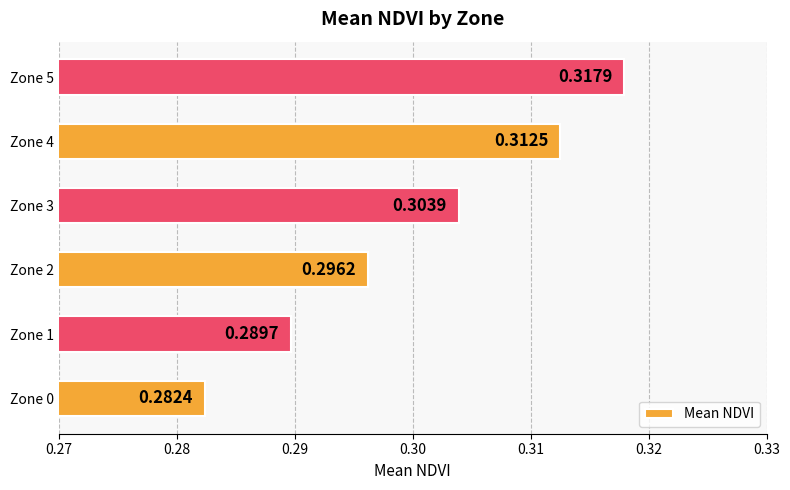

What is the sum of all values?

1.8